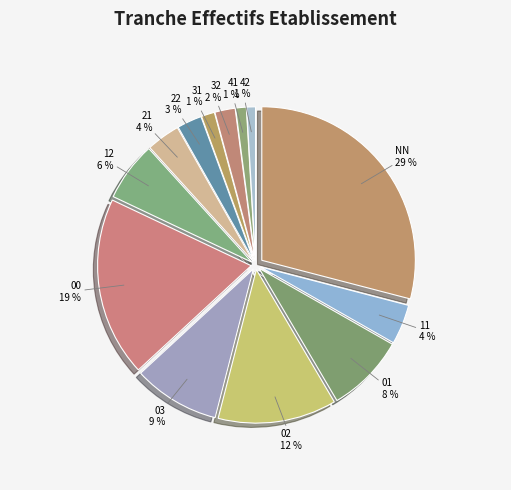

Which has a higher value, 22 or 03?

03